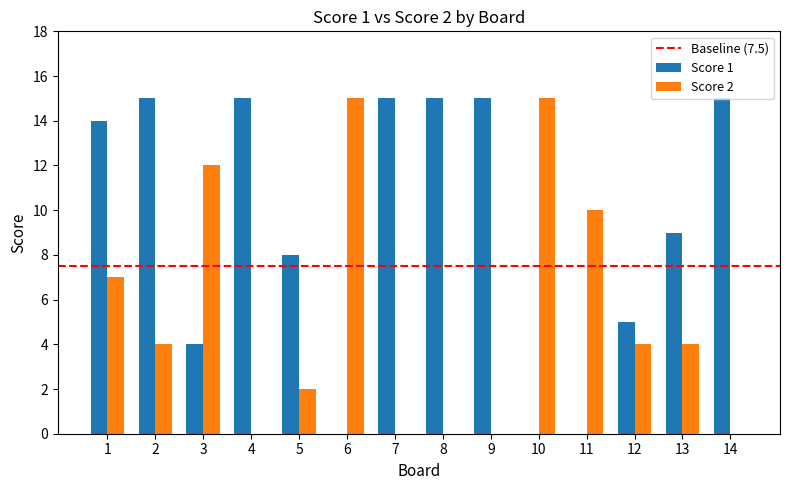

How many series are shown in this chart?

2